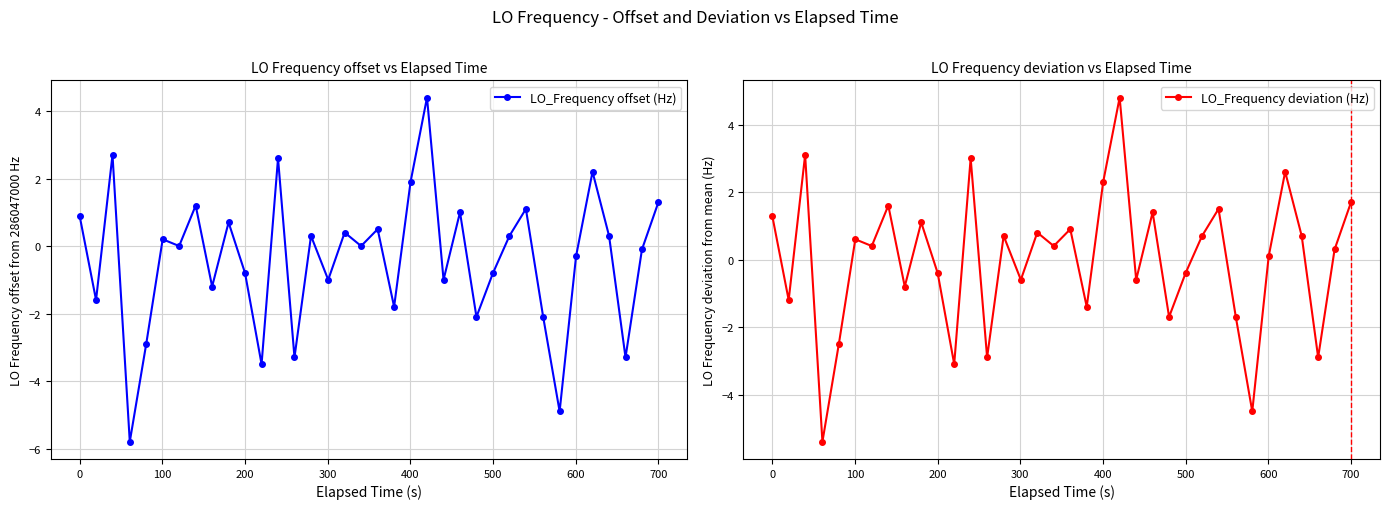

True or false: LO_Frequency offset (Hz) has more than 2 points higher than both neighbors.

True